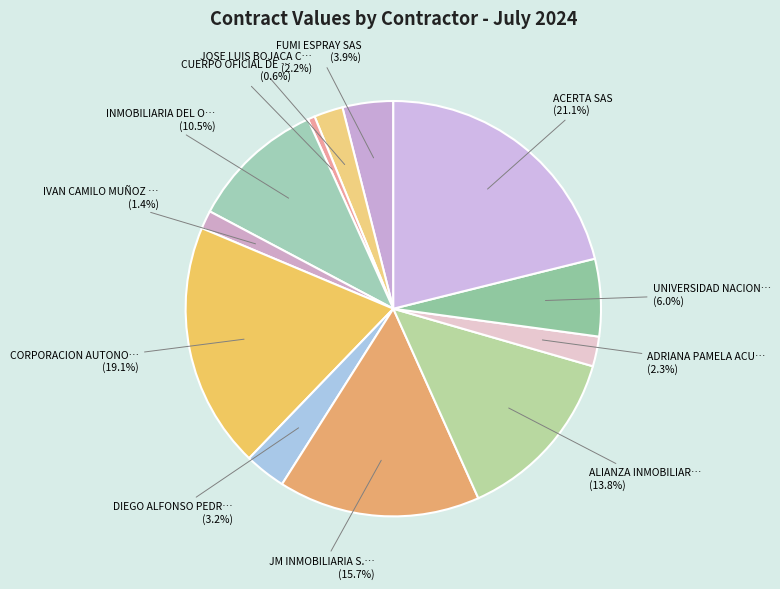

Count the number of slices in the pie.

12